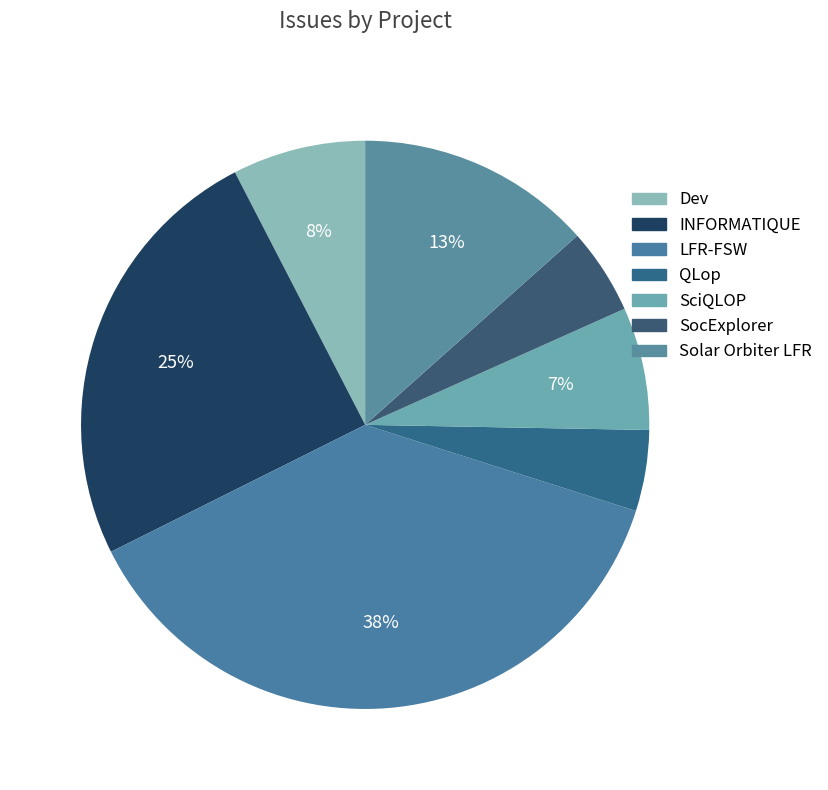

Which slice is the largest?

LFR-FSW